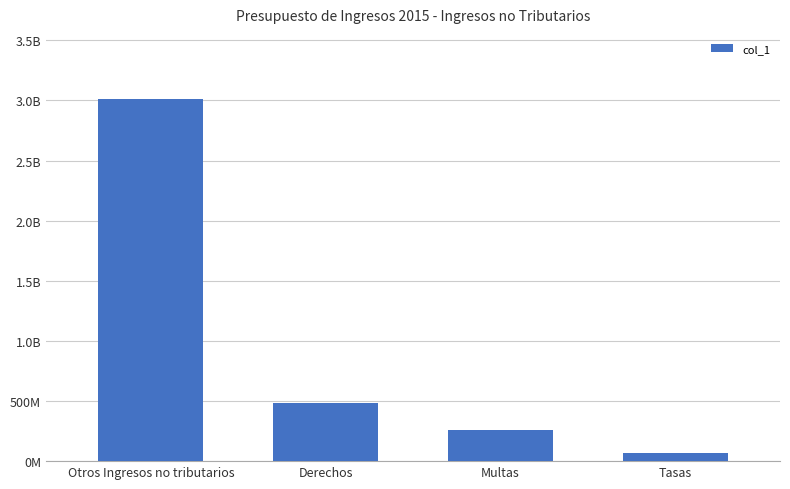

Does the chart contain any negative values?

No